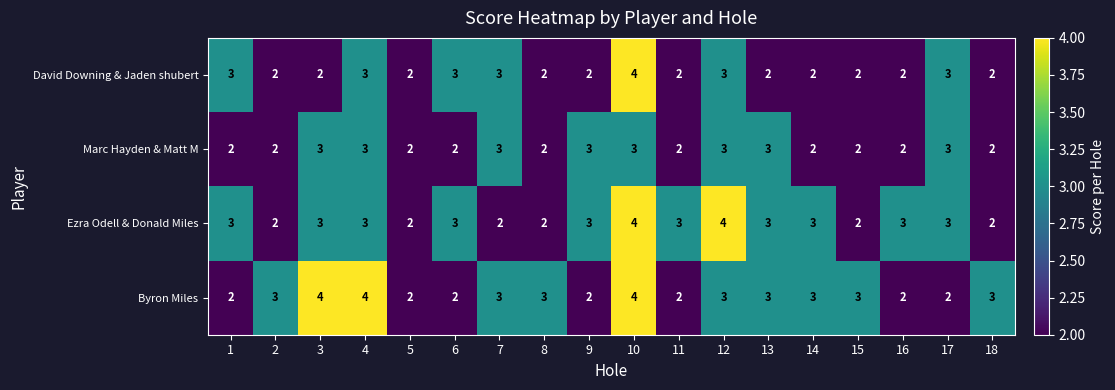

Count the Byron Miles values in the range 2 to 3.

15